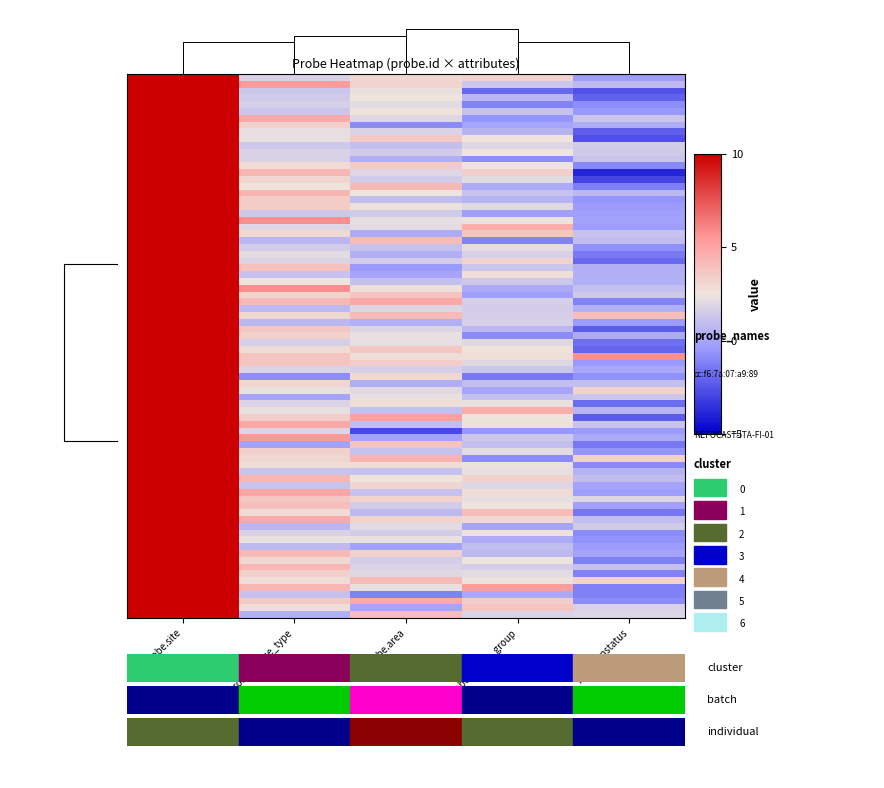

What is the greatest value displayed?

15.1